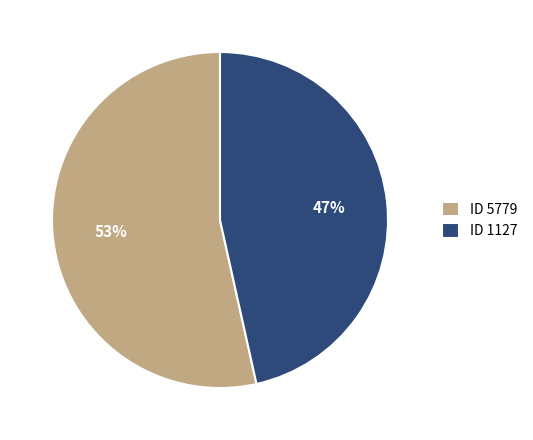

What percentage is the ID 1127 slice, to the nearest percent?

47%